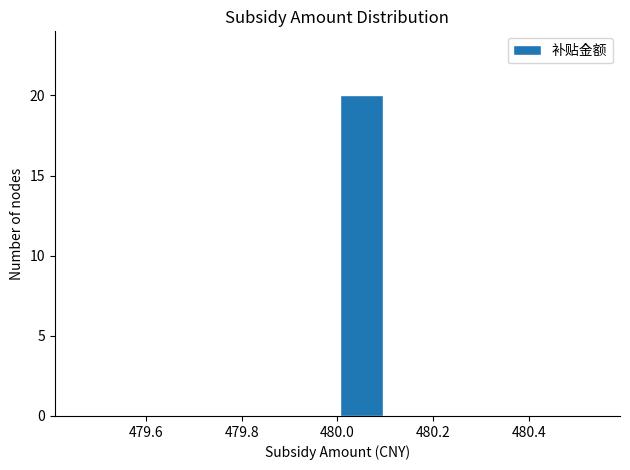

Reading left to right, transcribe this chart: for each bar, give the range it covers on the x-axis and its height. The values are not printed on the chart, so give them approximately, as read against the axis.

479.5 to 479.6: 0
479.6 to 479.7: 0
479.7 to 479.8: 0
479.8 to 479.9: 0
479.9 to 480.0: 0
480.0 to 480.1: 20
480.1 to 480.2: 0
480.2 to 480.3: 0
480.3 to 480.4: 0
480.4 to 480.5: 0